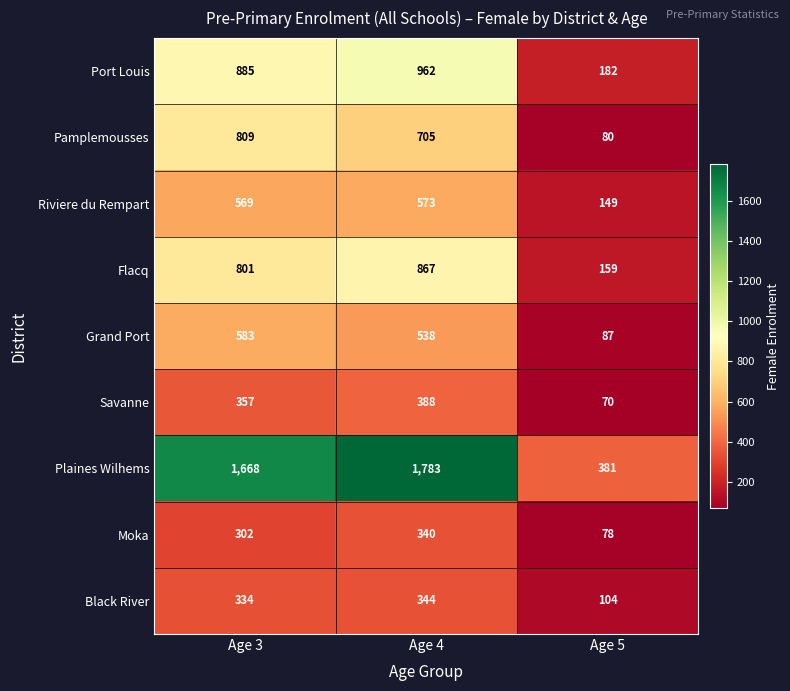

What is the total value across all series at Age 5?

1290